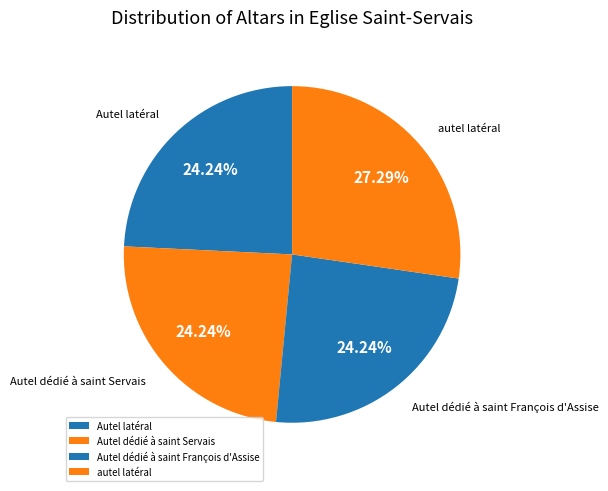

Which category has the biggest portion of the pie?

autel latéral